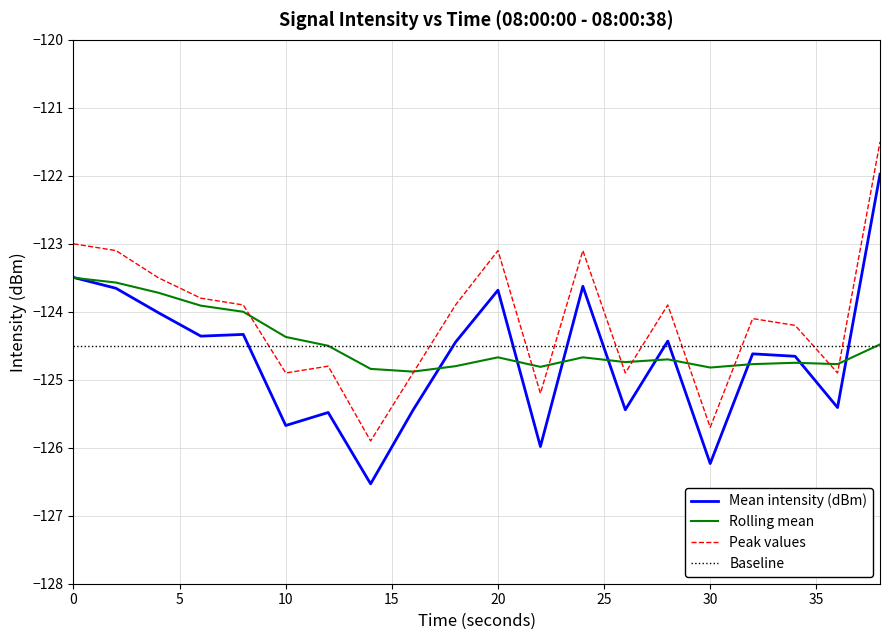

What is the maximum value for Mean intensity (dBm)?

-122.0